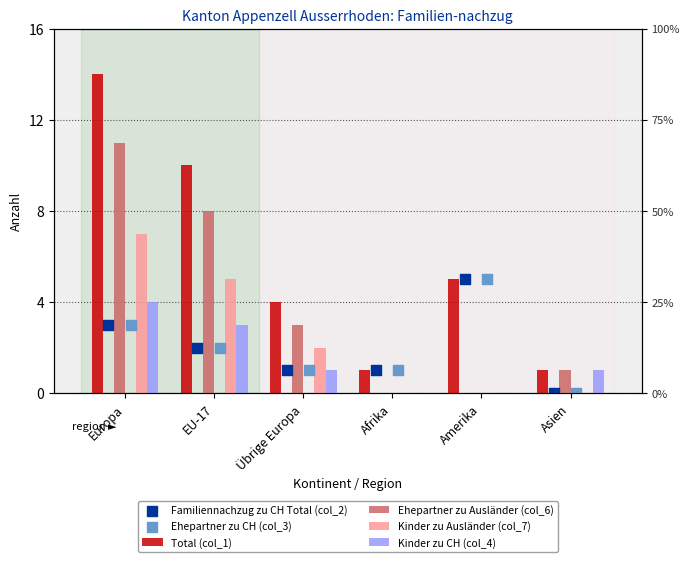

Which series has the largest total across all categories?

Total (col_1)